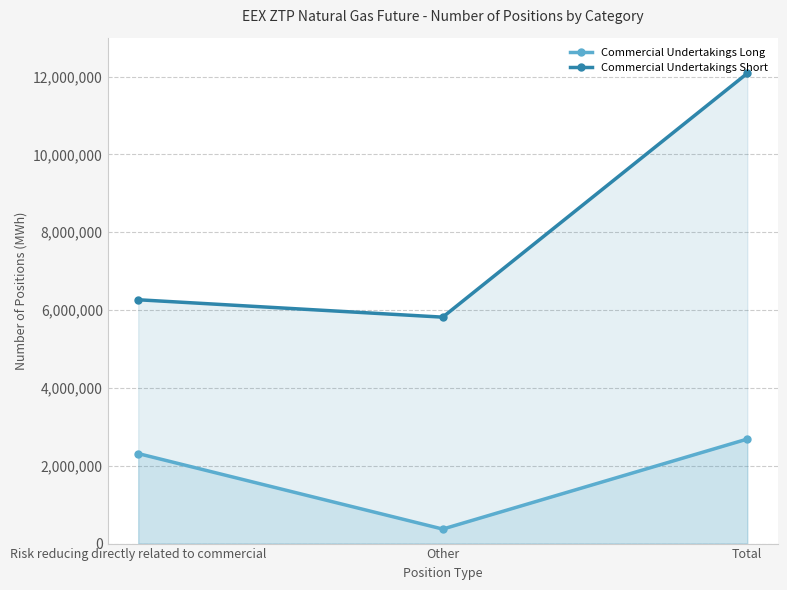

Is it true that Commercial Undertakings Short equals 5818370 at Other?

True